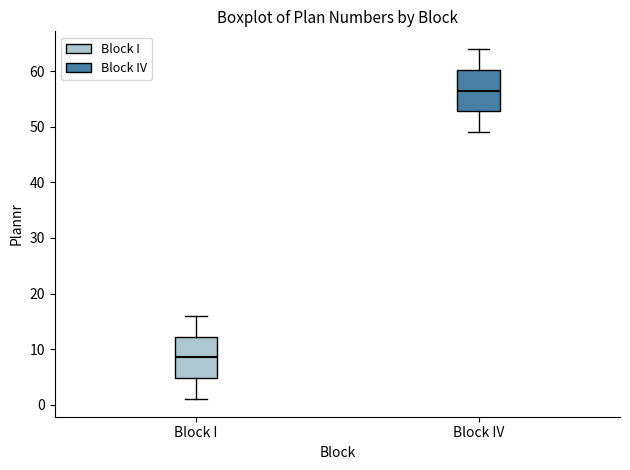

Reading left to right, transcribe this box plot: for each box, give where its median line is, the range the box spans, and where its two whiskers end, as read against the y-axis. The values are not printed on the chart, so give them approximately, as read against the axis.

Block I: median 9, box 5 to 12, whiskers 1 to 16
Block IV: median 57, box 53 to 60, whiskers 49 to 64